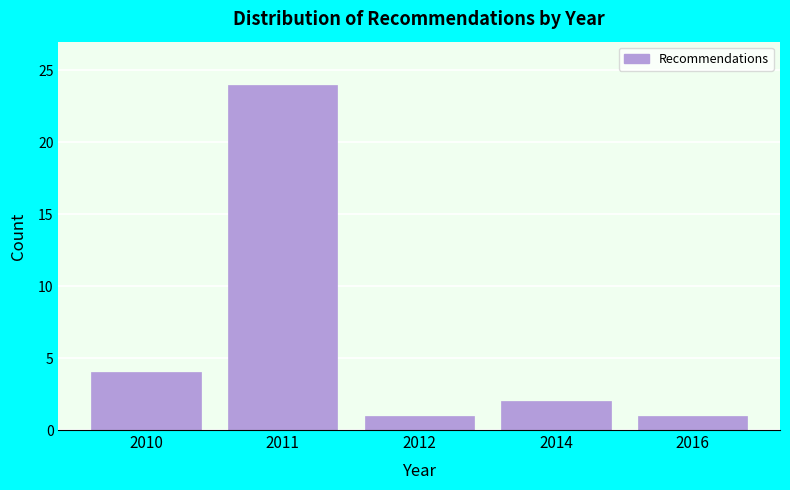

Reading left to right, transcribe all the data shown in this chart.

2010=4	2011=24	2012=1	2014=2	2016=1